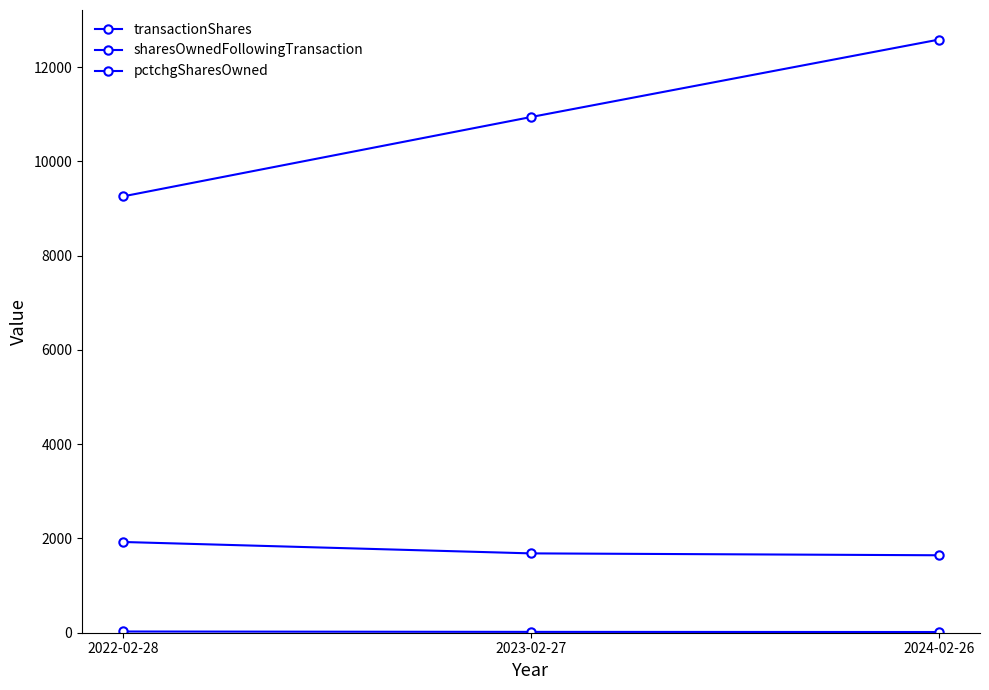

Does the chart display data point markers on the line(s)?

Yes